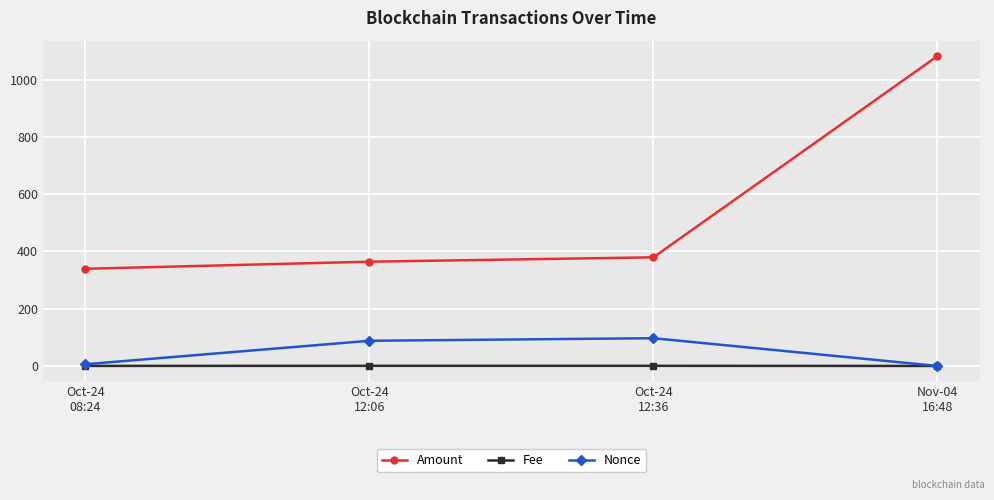

The value of Fee at Oct-24
12:06 is 0.5. True or false?

True